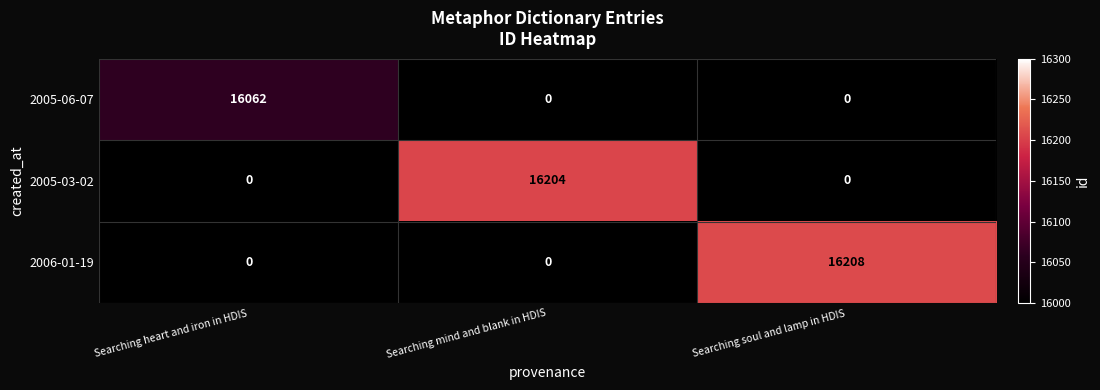

How many data points in 2005-06-07 are above 0?

1